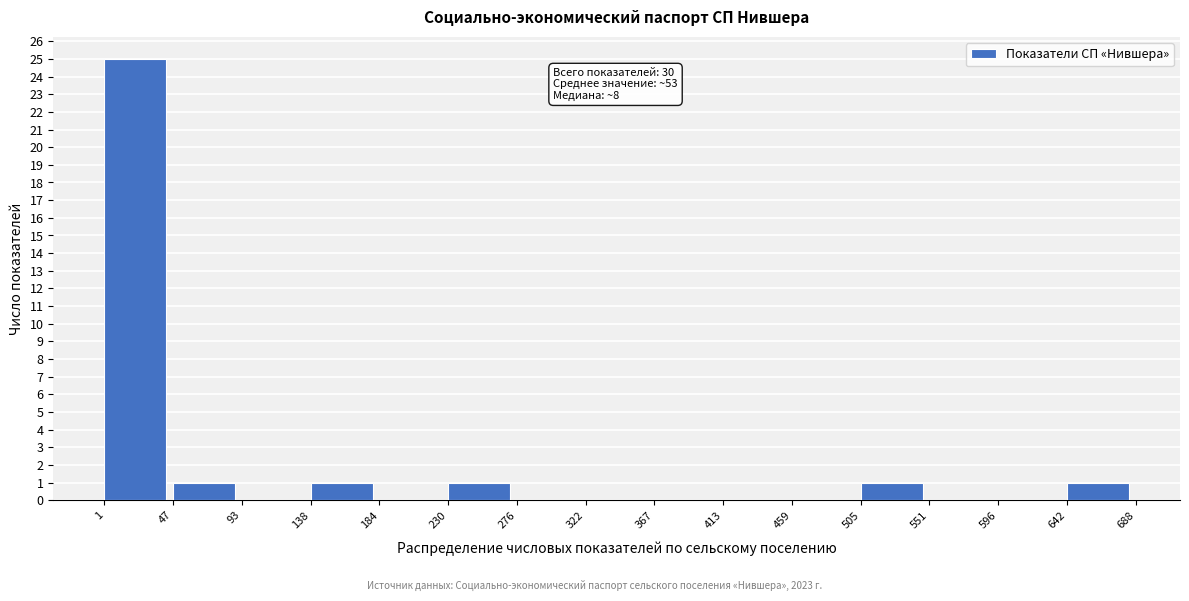

Which range on the x-axis has the tallest bar?

1 to 47